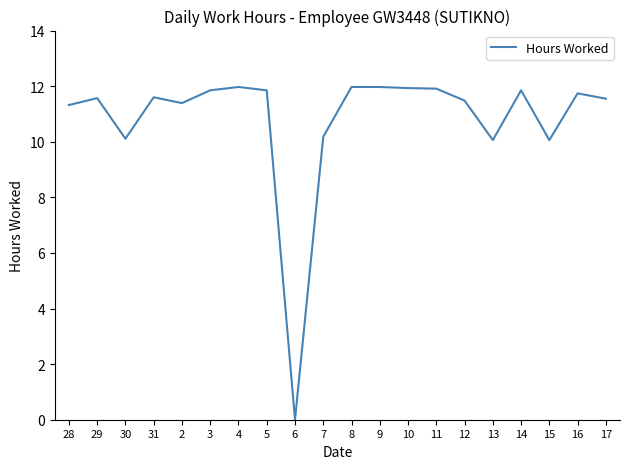

At which label does the data first exceed 11?

28